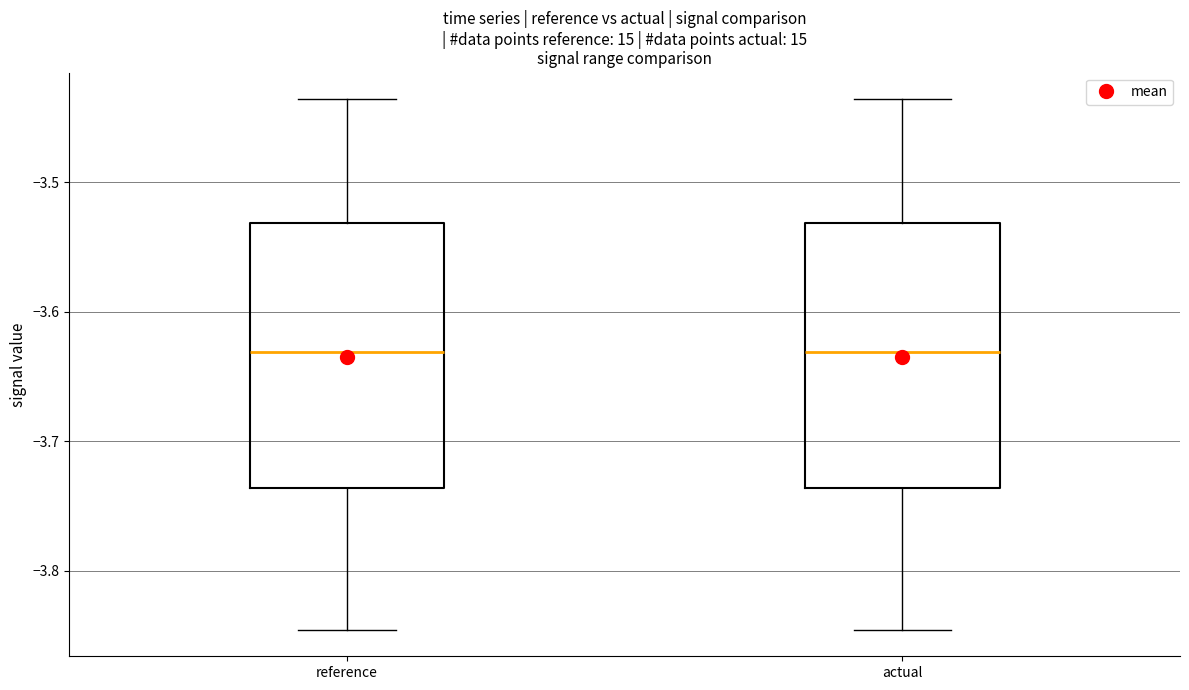

Reading left to right, read every box against the y-axis: the position of its median line, the range the box covers, and the ends of its whiskers. The values are not printed on the chart, so give them approximately, as read against the axis.

reference: median -3.63, box -3.74 to -3.53, whiskers -3.85 to -3.44
actual: median -3.63, box -3.74 to -3.53, whiskers -3.85 to -3.44